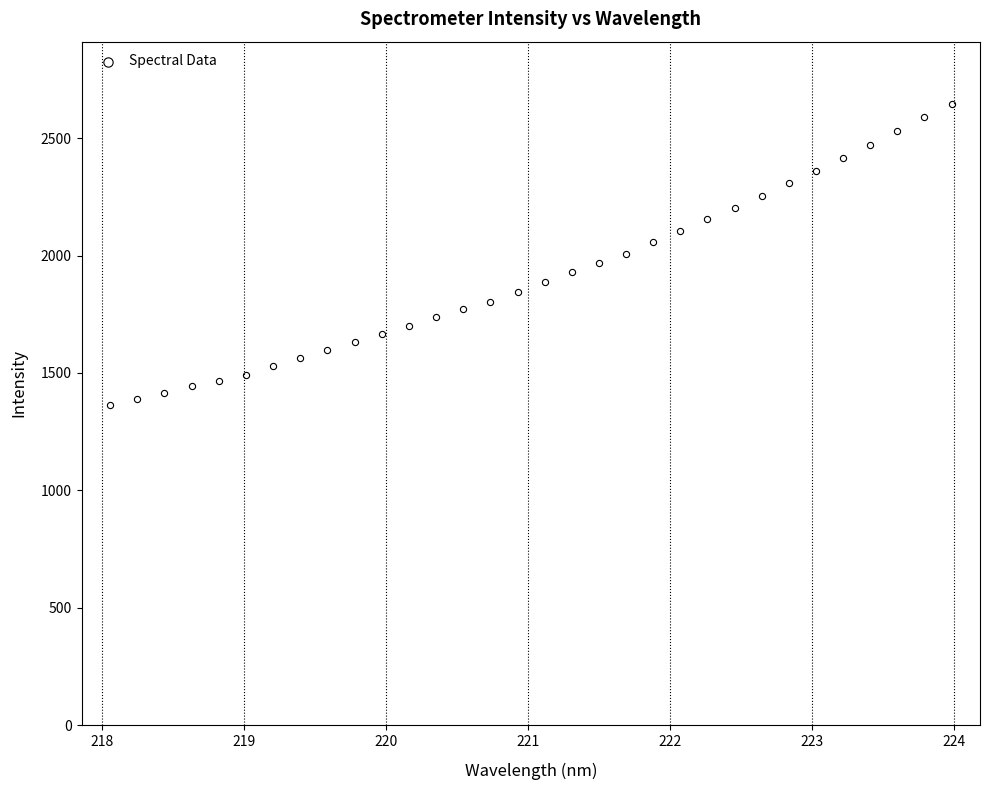

What is the range of X values (max minus min)?

5.9